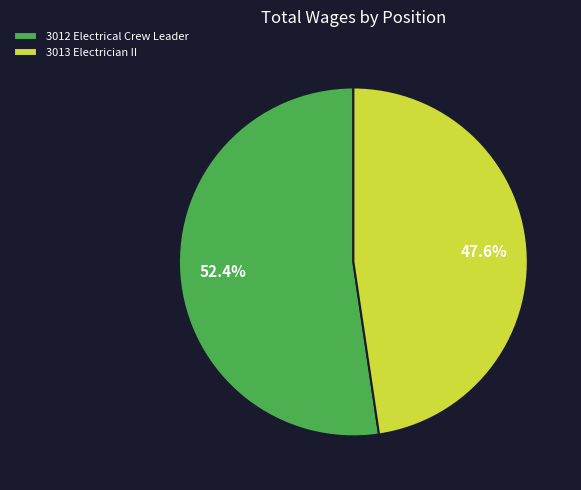

Between 3013 Electrician II and 3012 Electrical Crew Leader, which is larger?

3012 Electrical Crew Leader